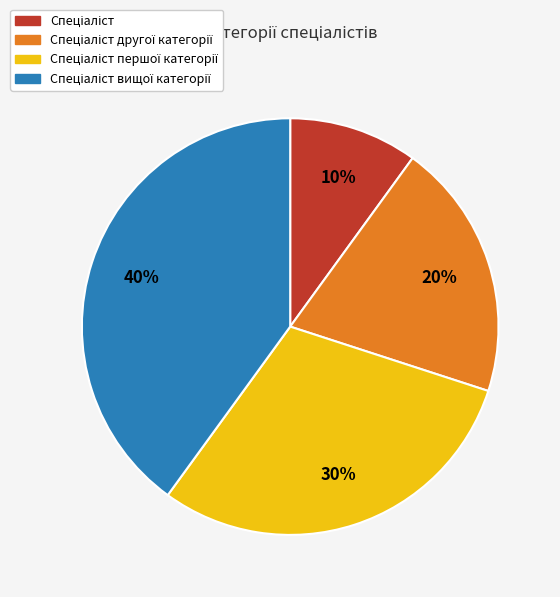

To the nearest percent, what is the average slice percentage?

25%